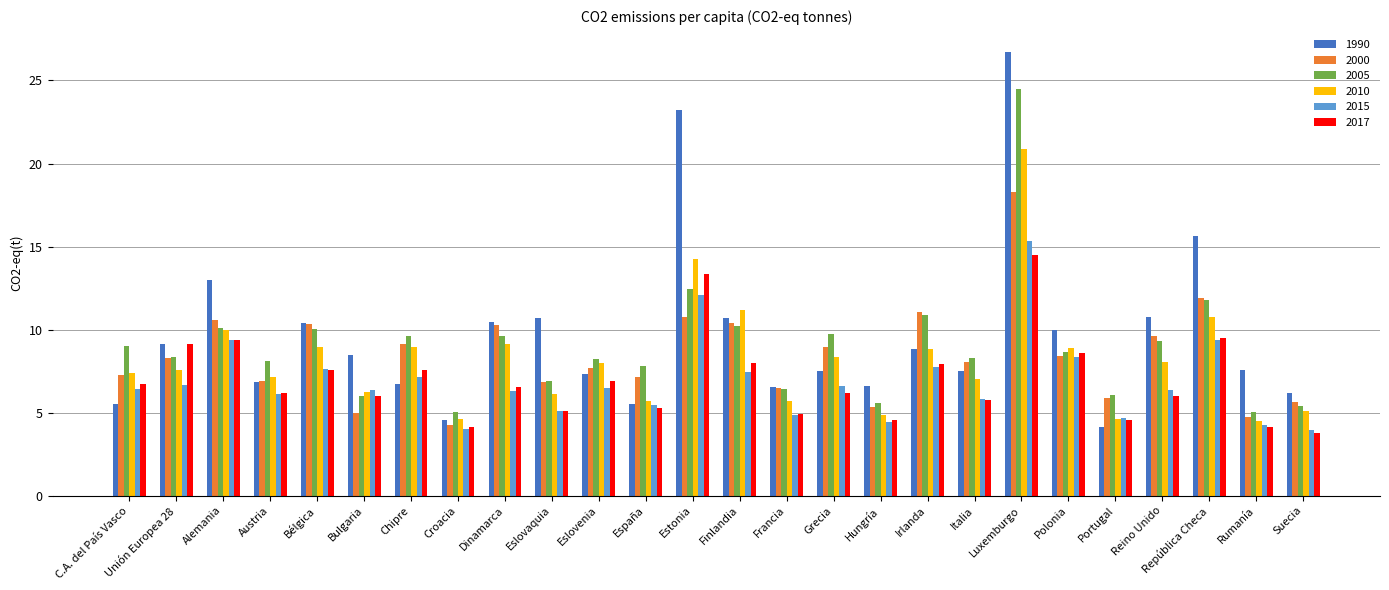

Are the bars horizontal?

No